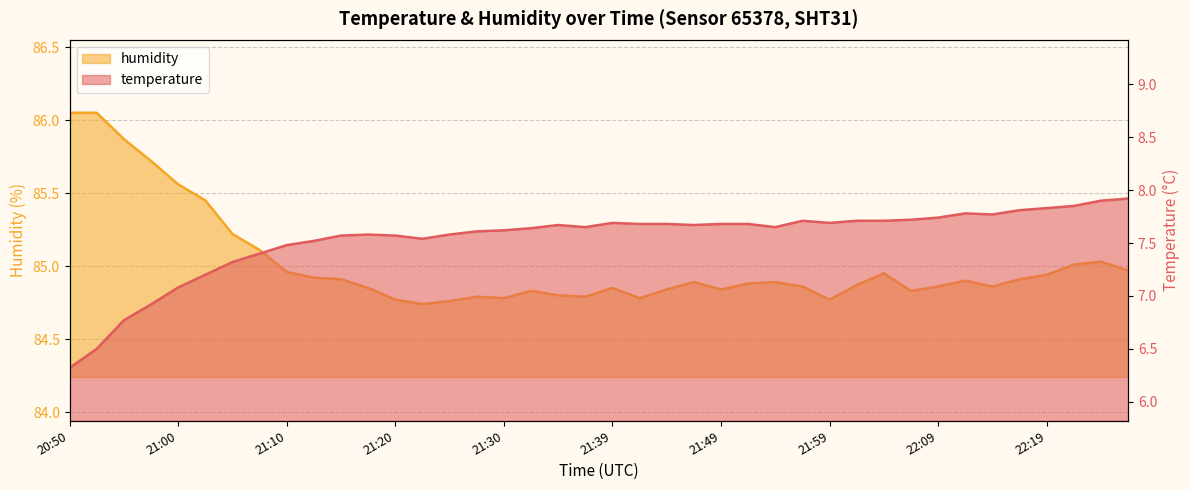

The value of temperature at 21:27 is 7.6. True or false?

True